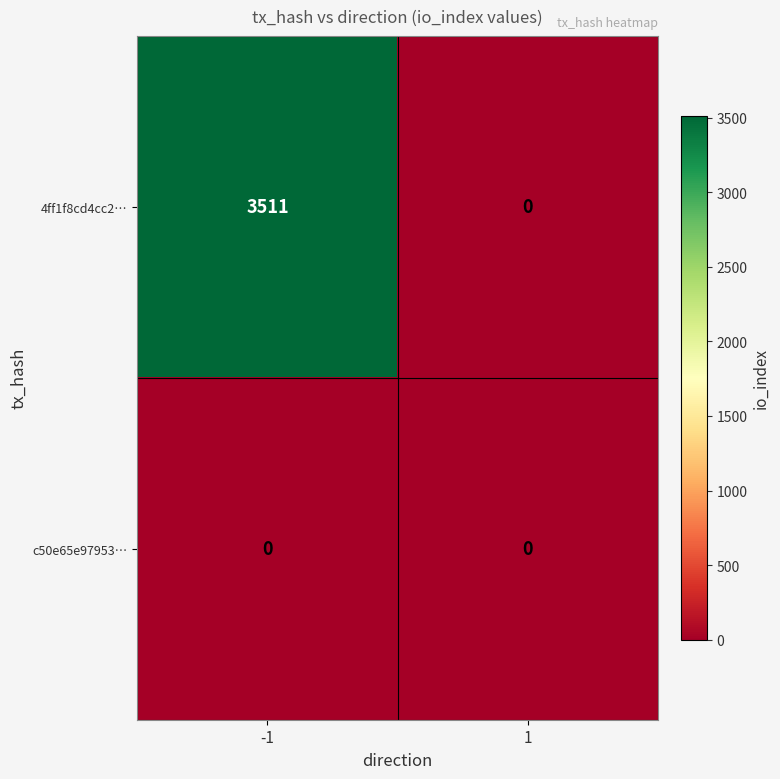

How many series are shown in this chart?

2